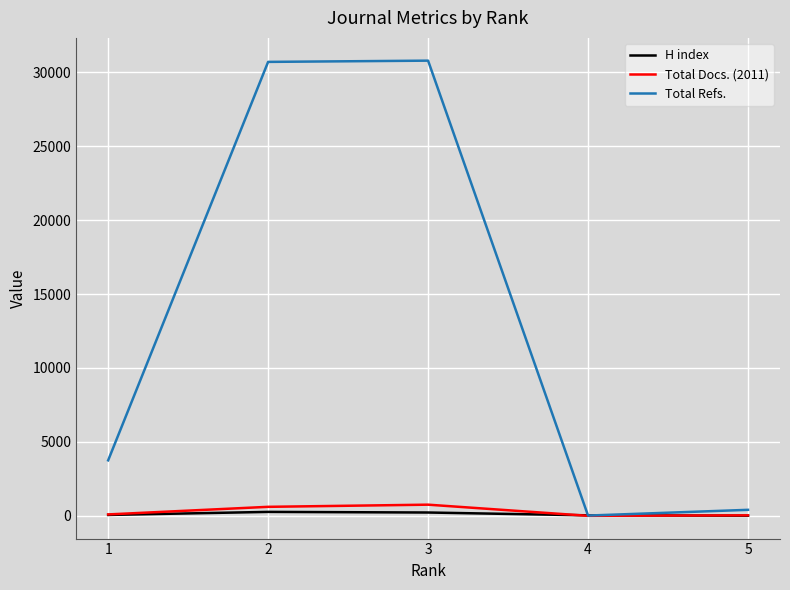

The value of Total Docs. (2011) at 3 is 757. True or false?

True